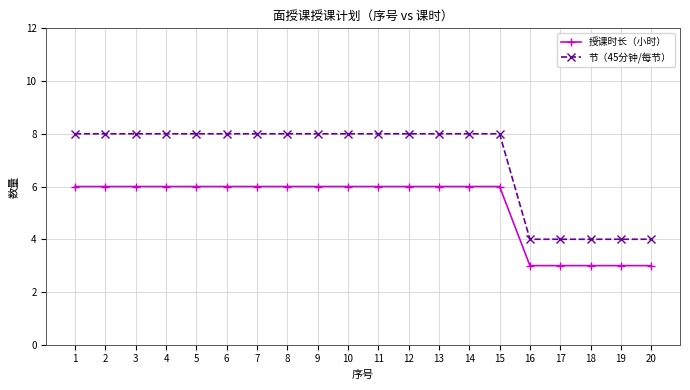

True or false: 节（45分钟/每节） and 授课时长（小时） cross at least once.

False